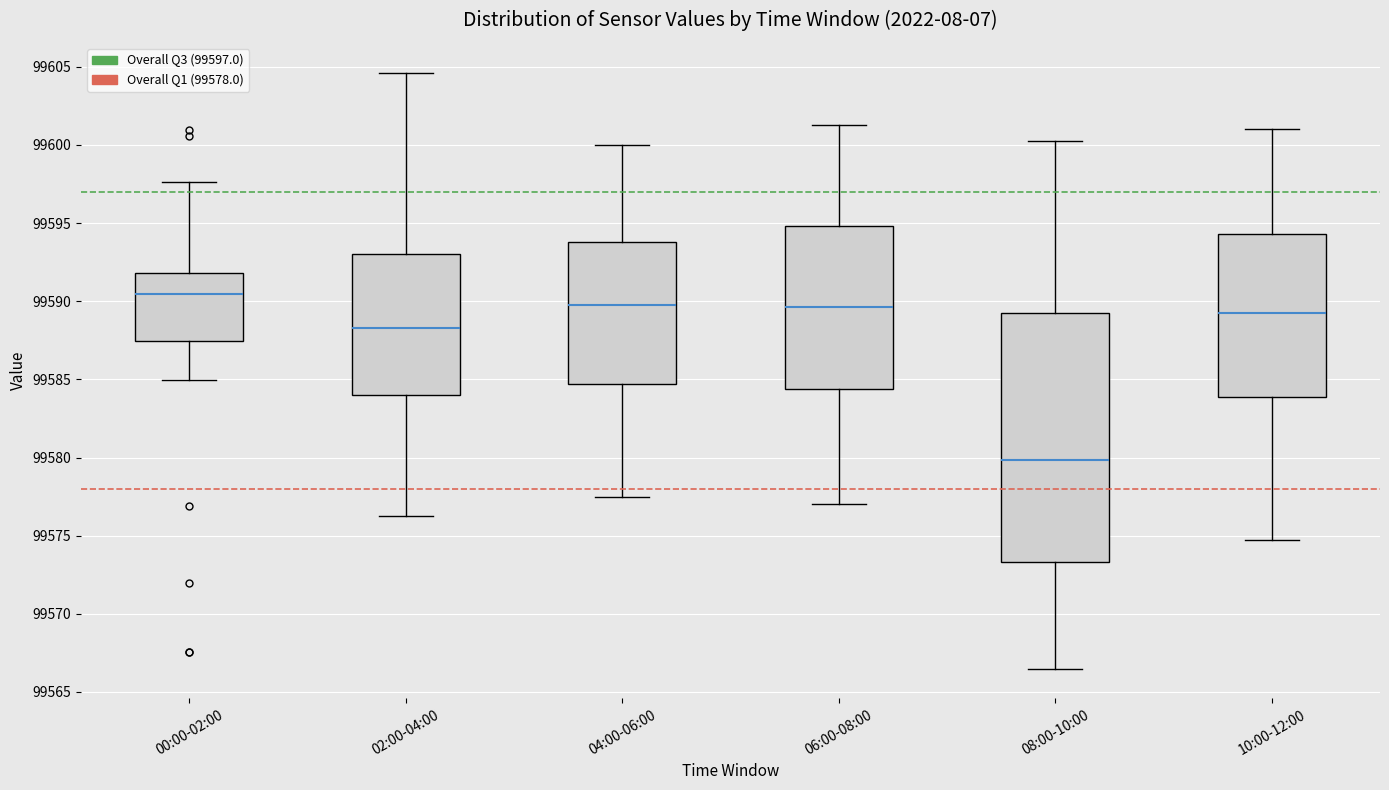

Where does the lower whisker of the box for 00:00-02:00 end on the y-axis? The values are not printed on the chart, so give them approximately, as read against the axis.

99585.0